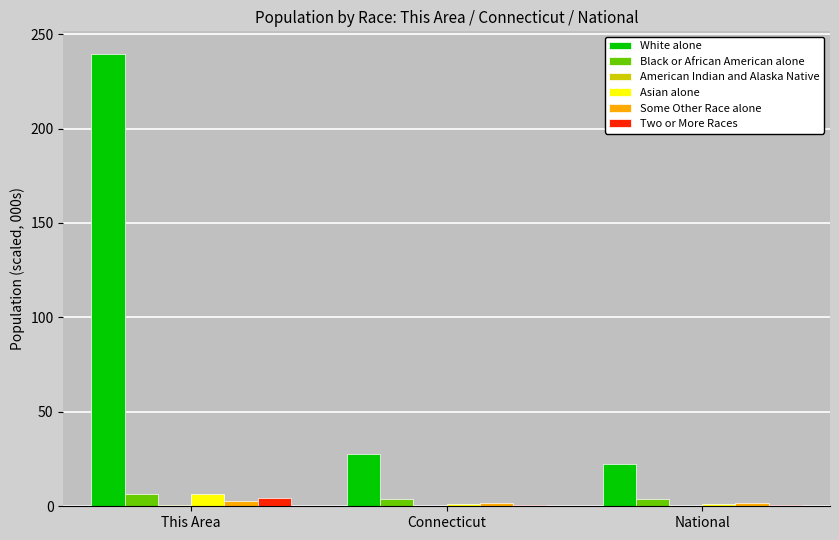

Which category has the highest value across all series?

This Area